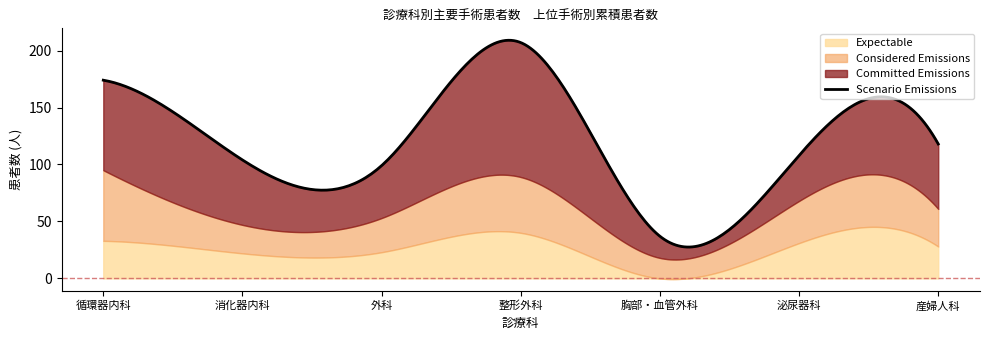

How many lines are shown in the chart?

3